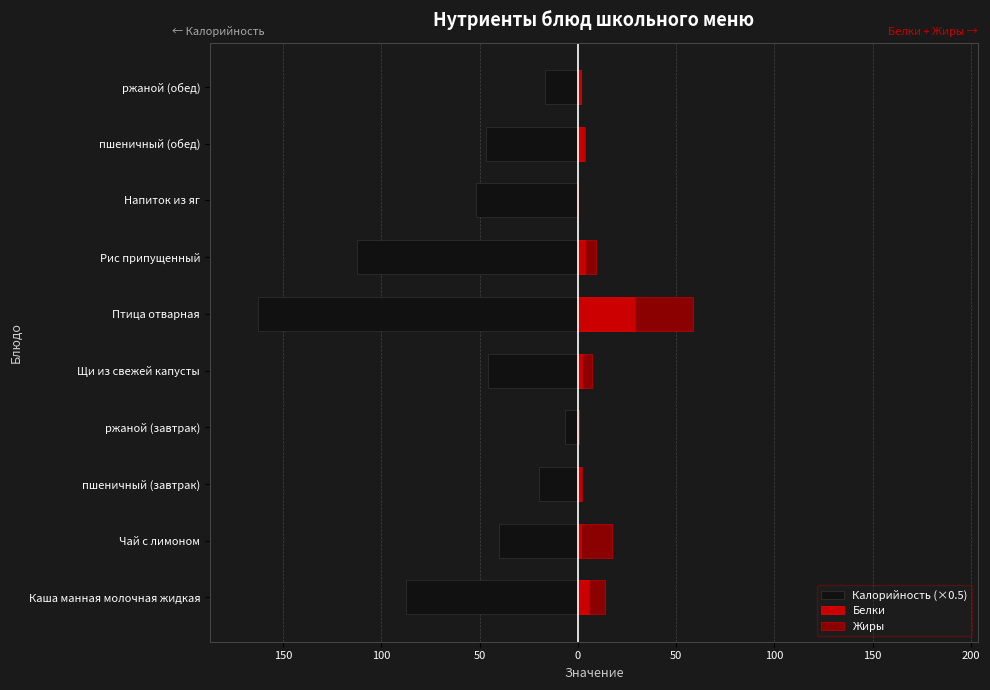

Count the number of data series in this chart.

3